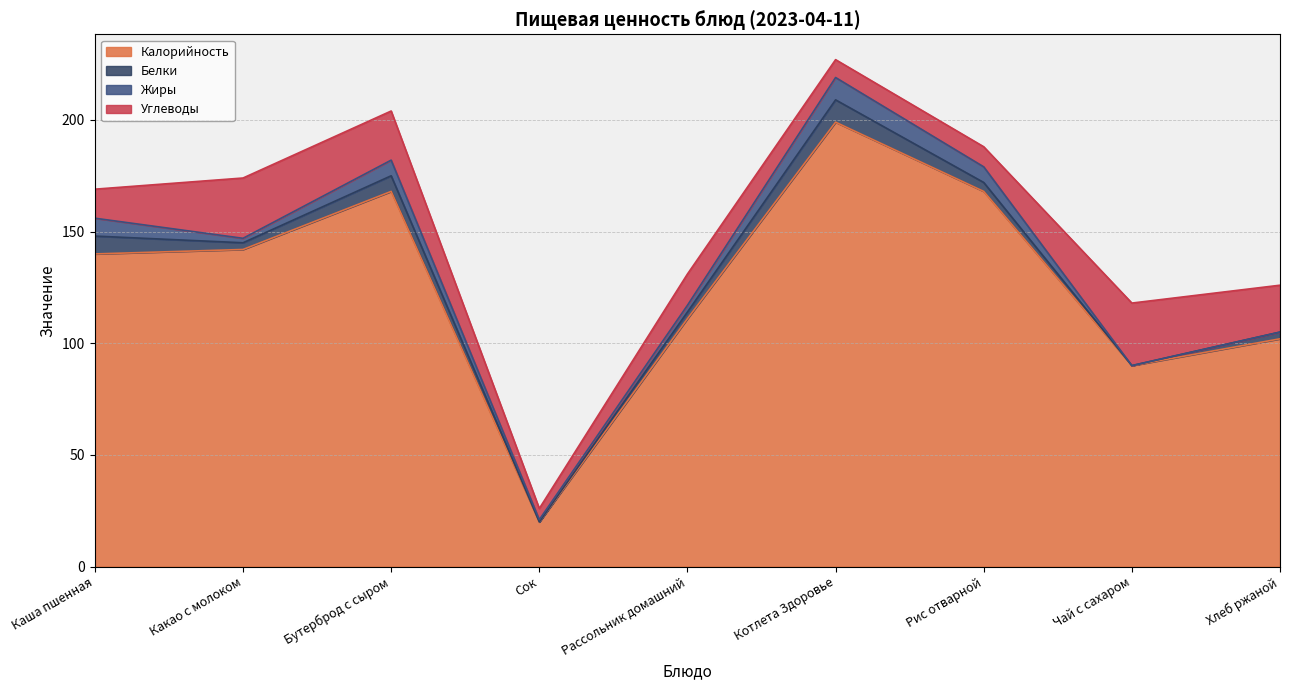

Does the chart have visible grid lines?

Yes